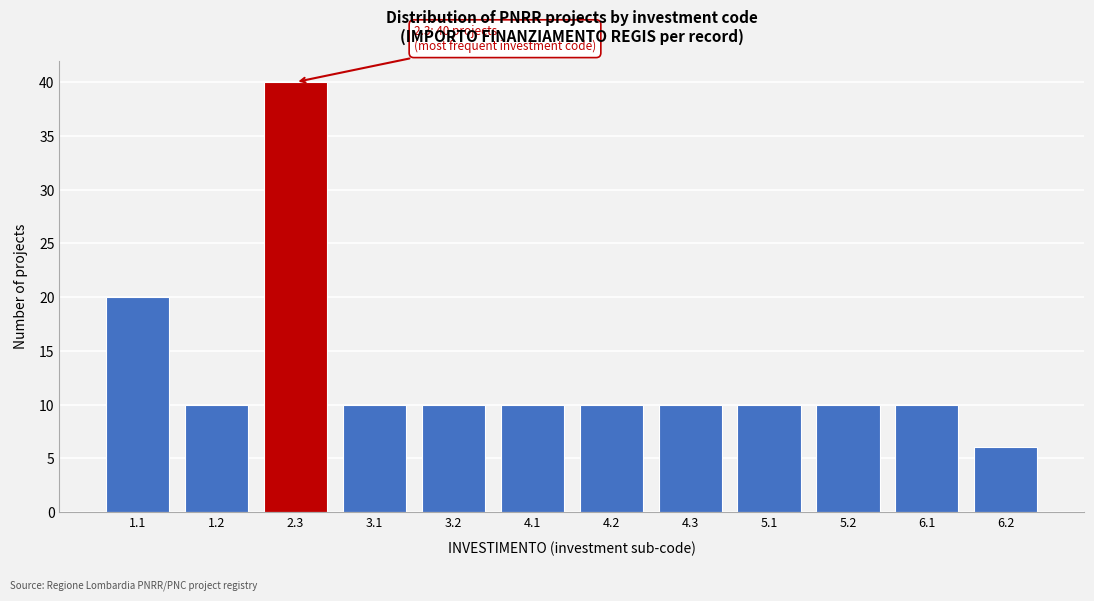

Reading right to left, what are all the values shown in this chart?

6.2=6	6.1=10	5.2=10	5.1=10	4.3=10	4.2=10	4.1=10	3.2=10	3.1=10	2.3=40	1.2=10	1.1=20